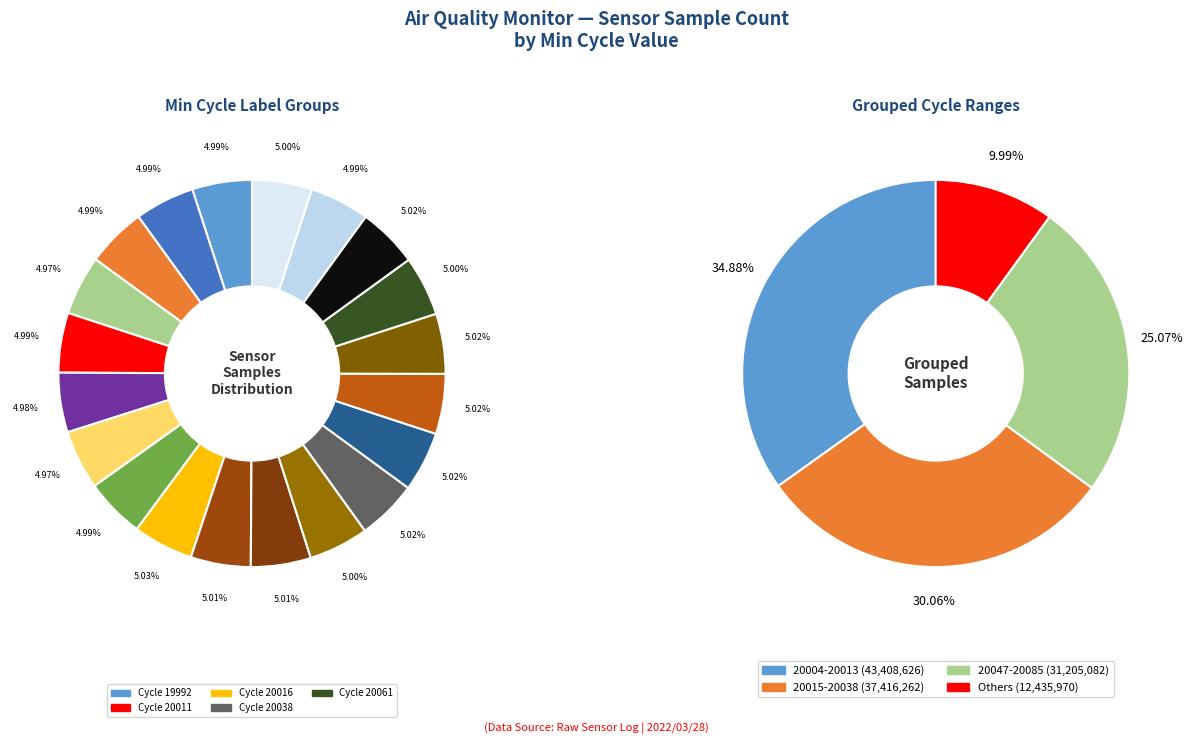

To the nearest percent, what is the combined percentage of 20016 and 20013?

10%